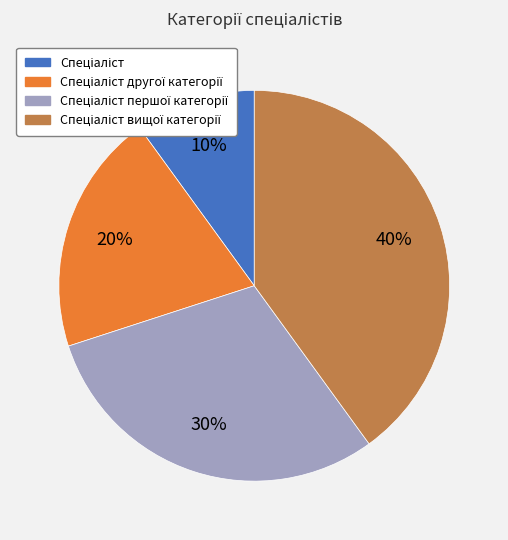

To the nearest percent, what is the average slice percentage?

25%